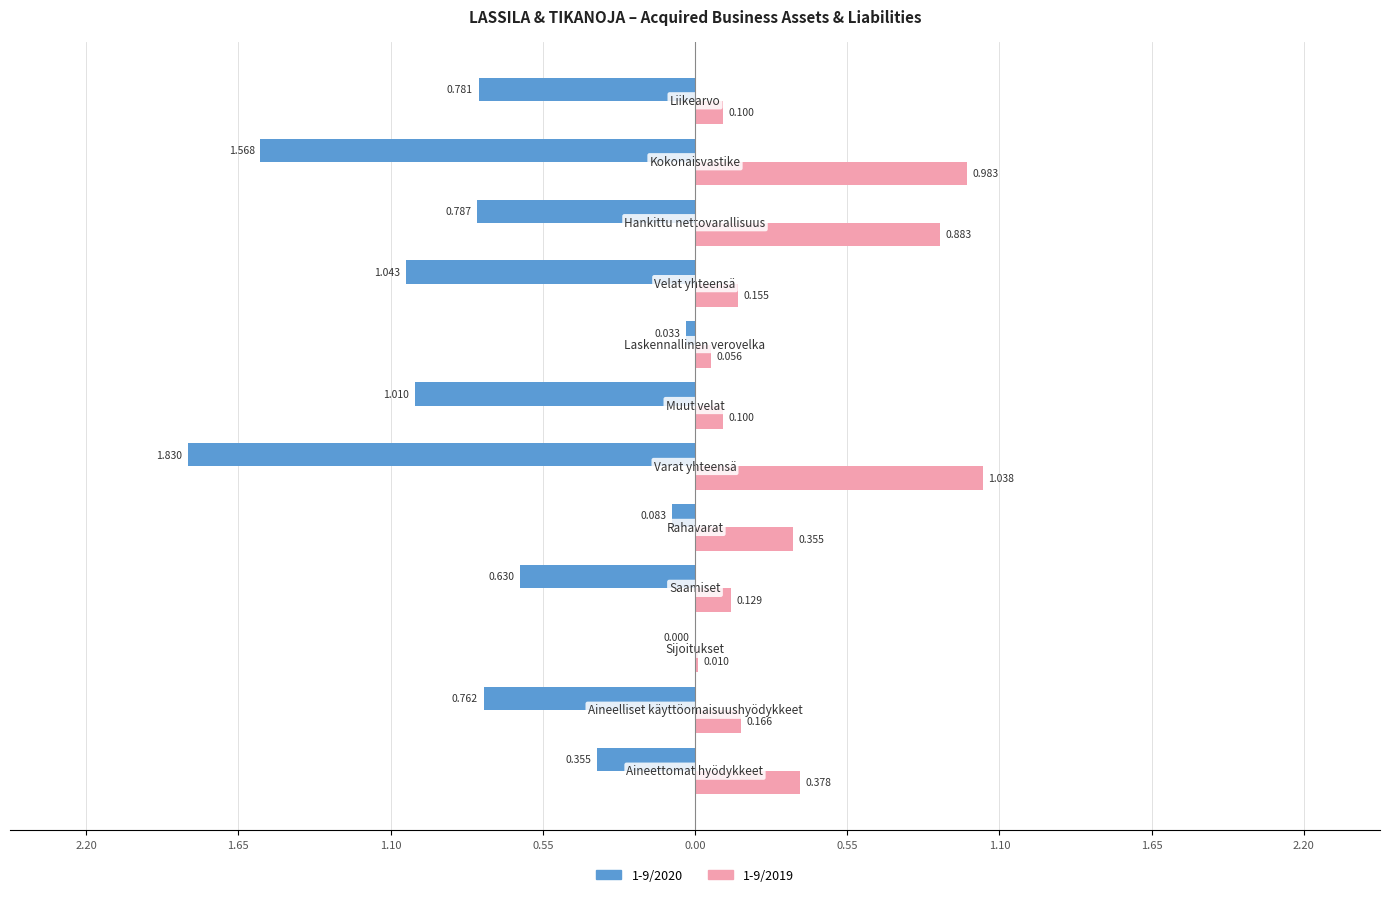

What is the maximum value shown in the chart?

1.0